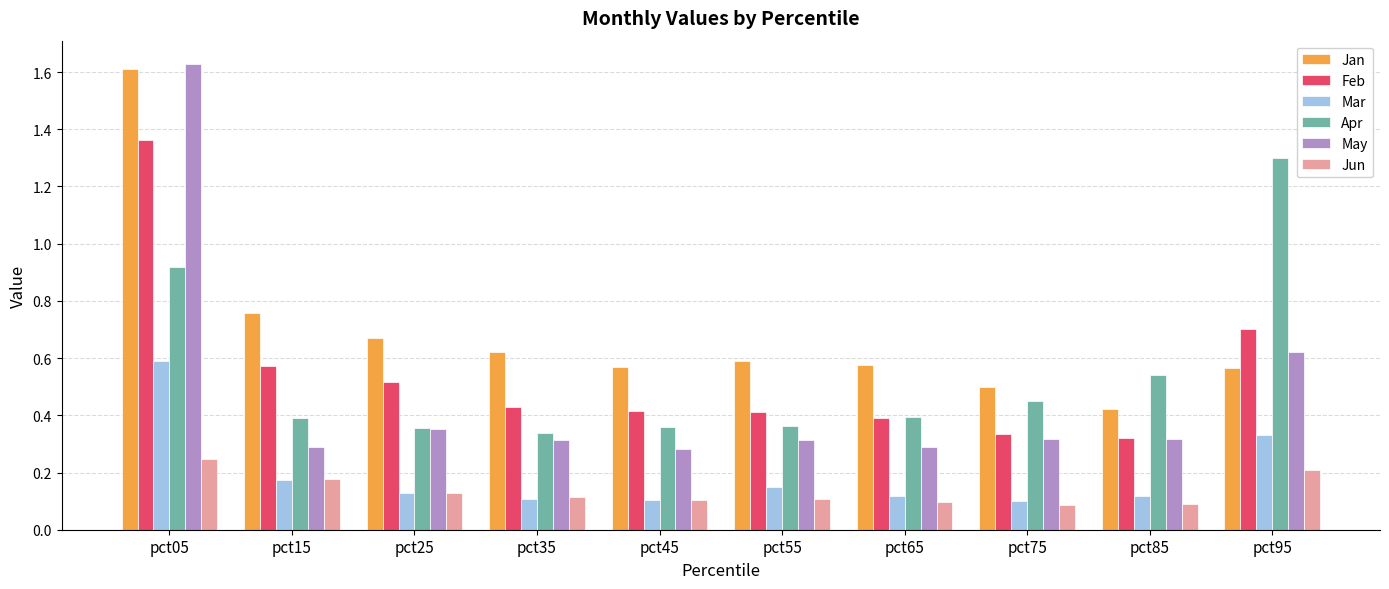

The value of Feb at pct05 is 0.9. True or false?

False